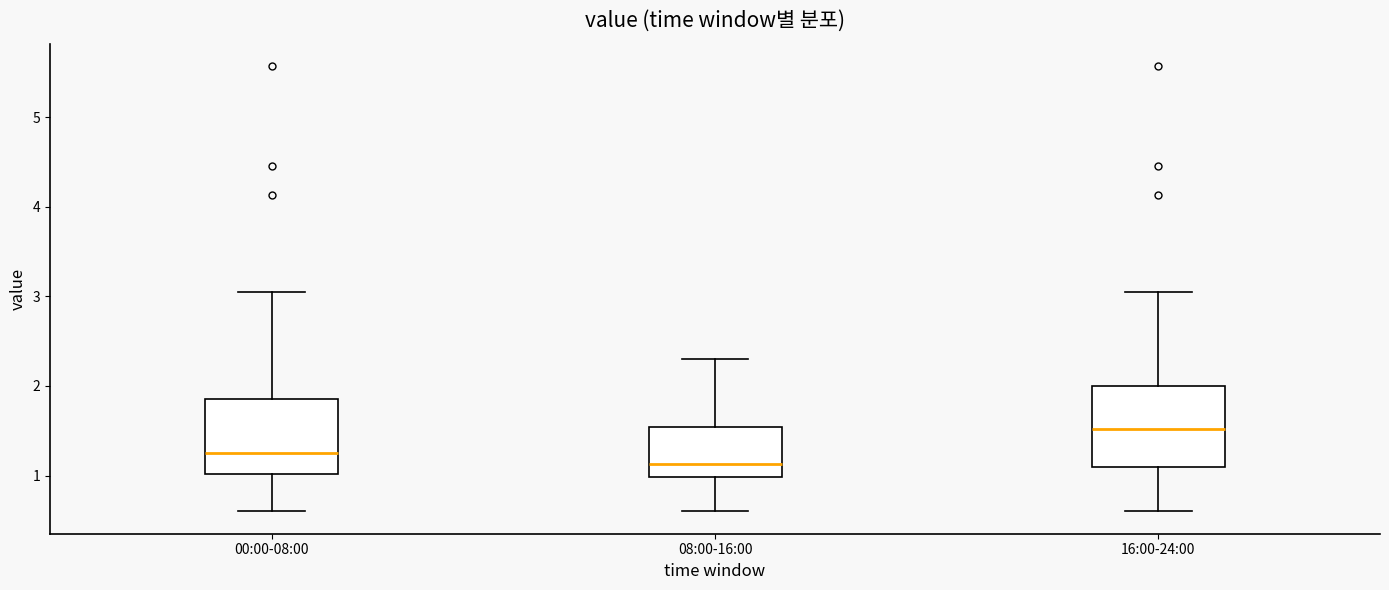

Reading left to right, transcribe this box plot: for each box, give where its median line is, the range the box spans, and where its two whiskers end, as read against the y-axis. The values are not printed on the chart, so give them approximately, as read against the axis.

00:00-08:00: median 1.3, box 1.0 to 1.9, whiskers 0.6 to 3.1
08:00-16:00: median 1.1, box 1.0 to 1.5, whiskers 0.6 to 2.3
16:00-24:00: median 1.5, box 1.1 to 2.0, whiskers 0.6 to 3.1